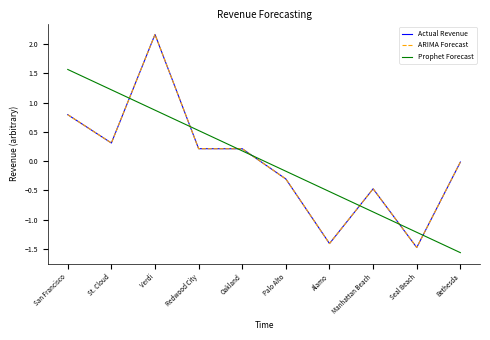

What is the total value across all series at Manhattan Beach?

-1.8